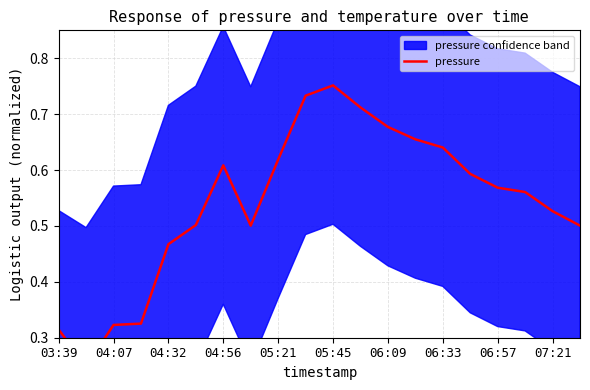

How many values are between 0 and 1?

20